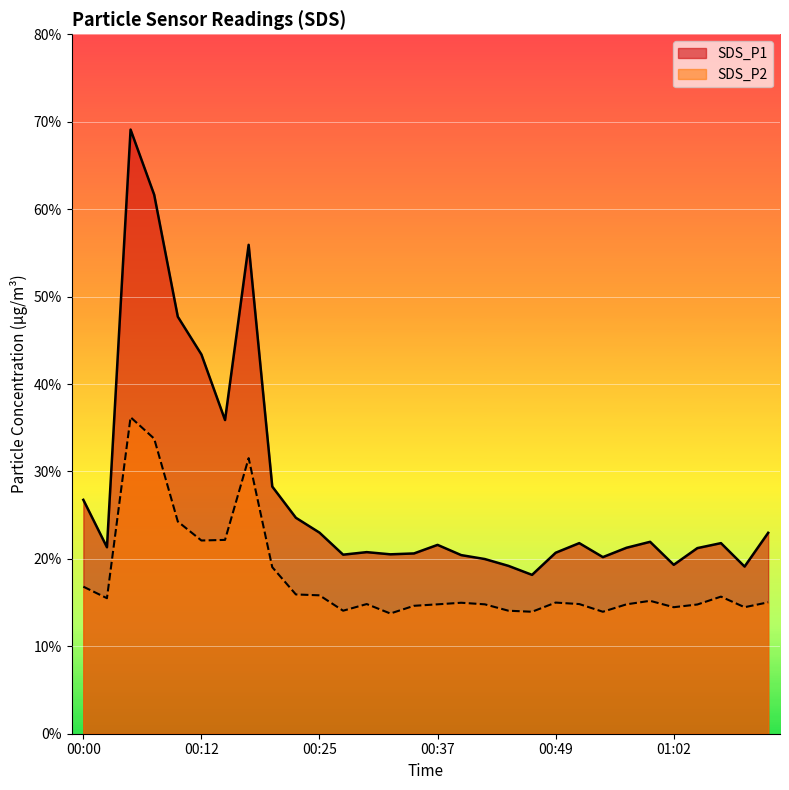

What is the smallest value displayed?

13.8